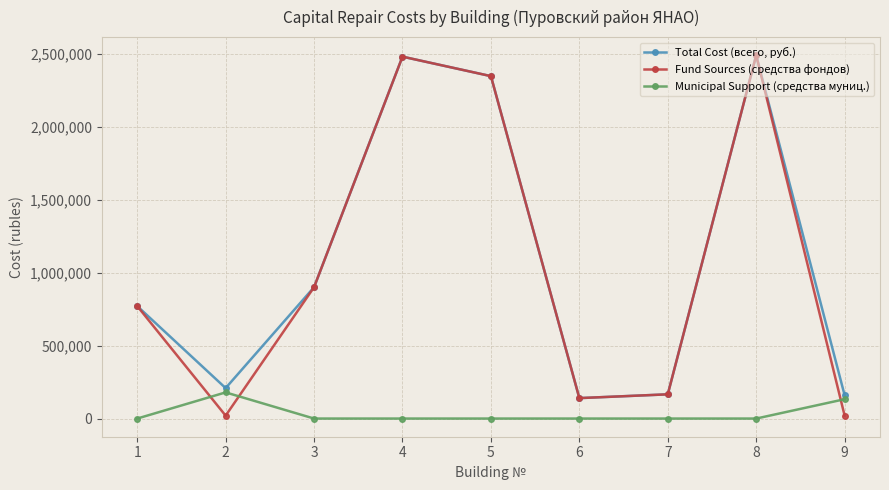

Which series has the widest spread of values?

Fund Sources (средства фондов)